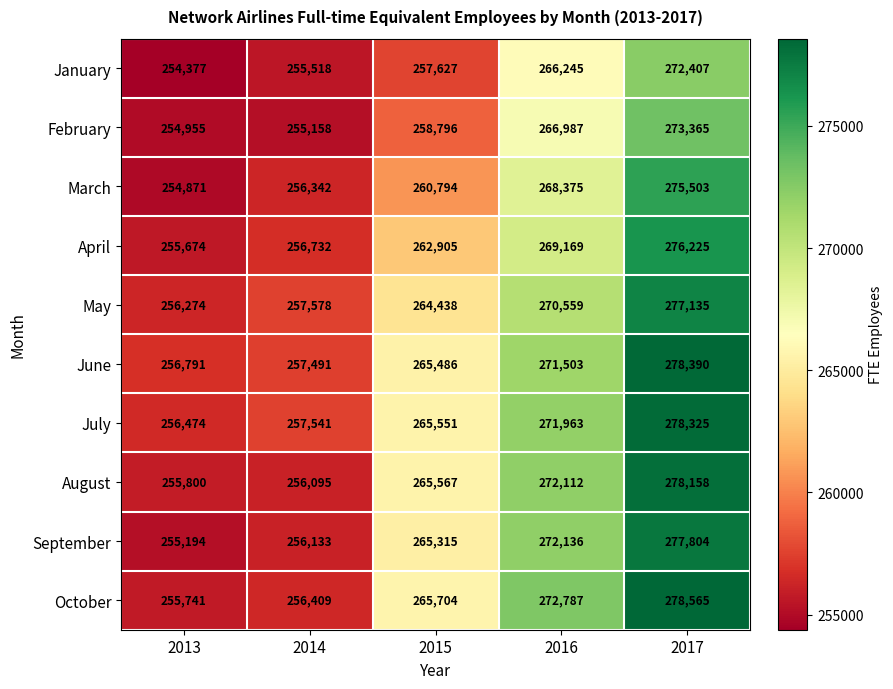

Which series has the largest total across all categories?

July